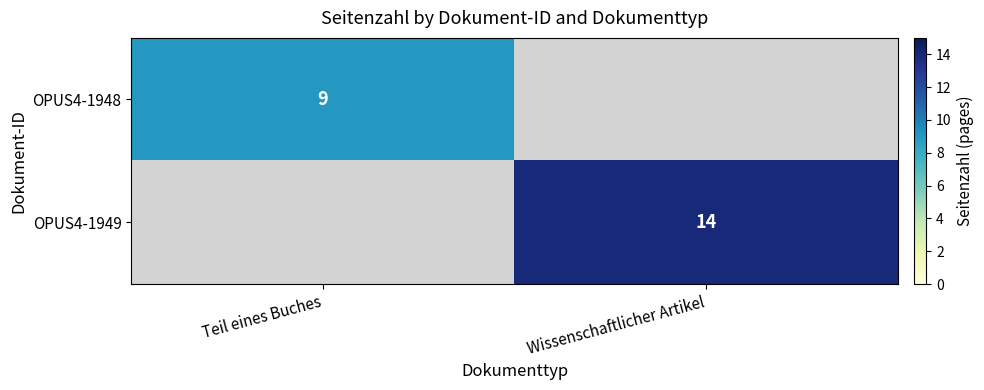

True or false: OPUS4-1948 has a value of 9 at Teil eines Buches.

True